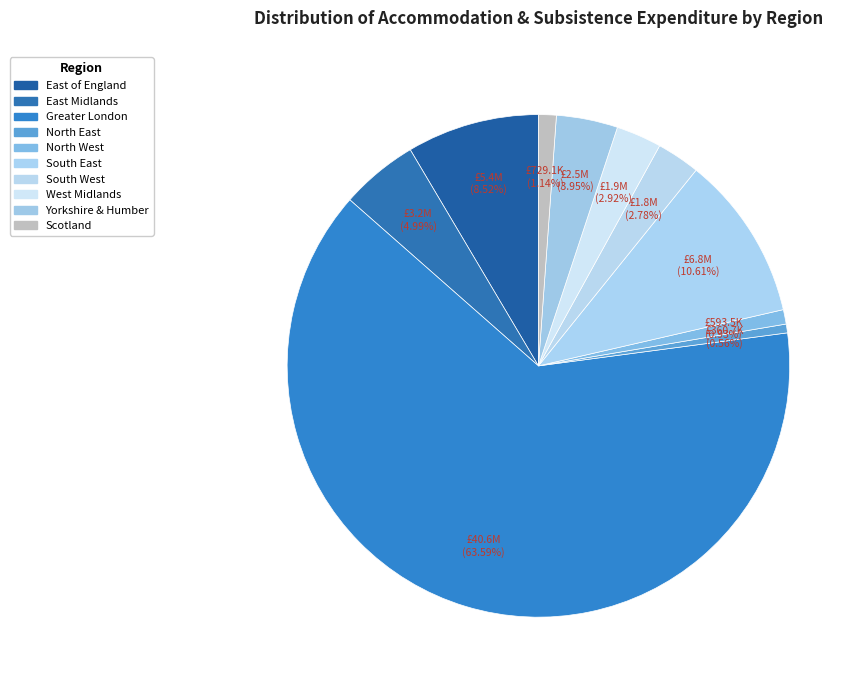

To the nearest percent, what is the difference between the North West and East of England slice percentages?

8%